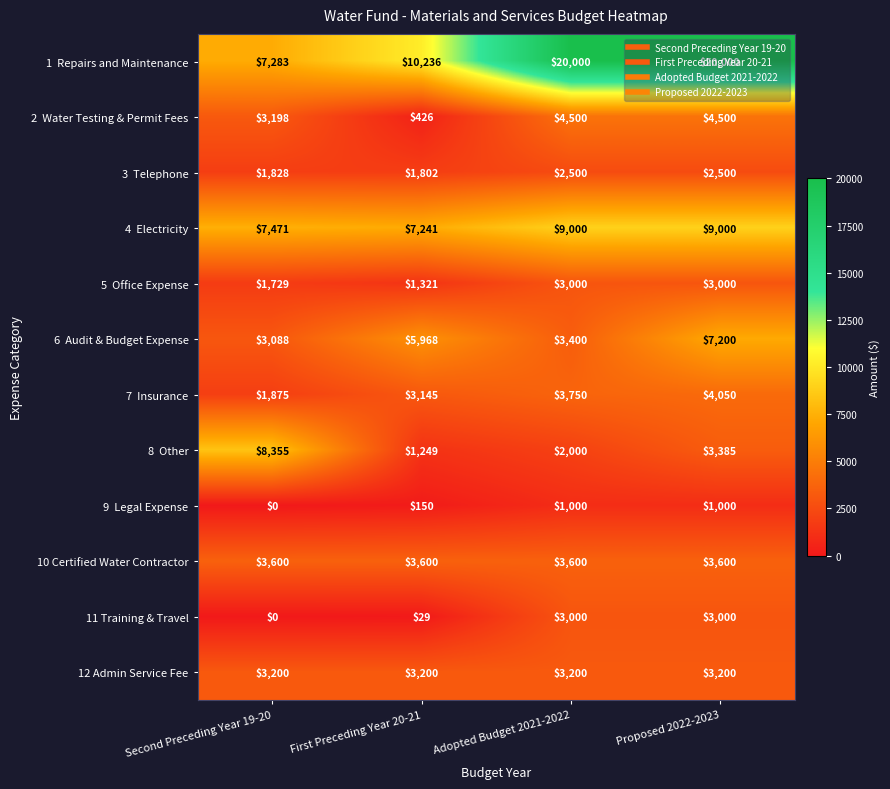

How many distinct data groups are displayed?

12